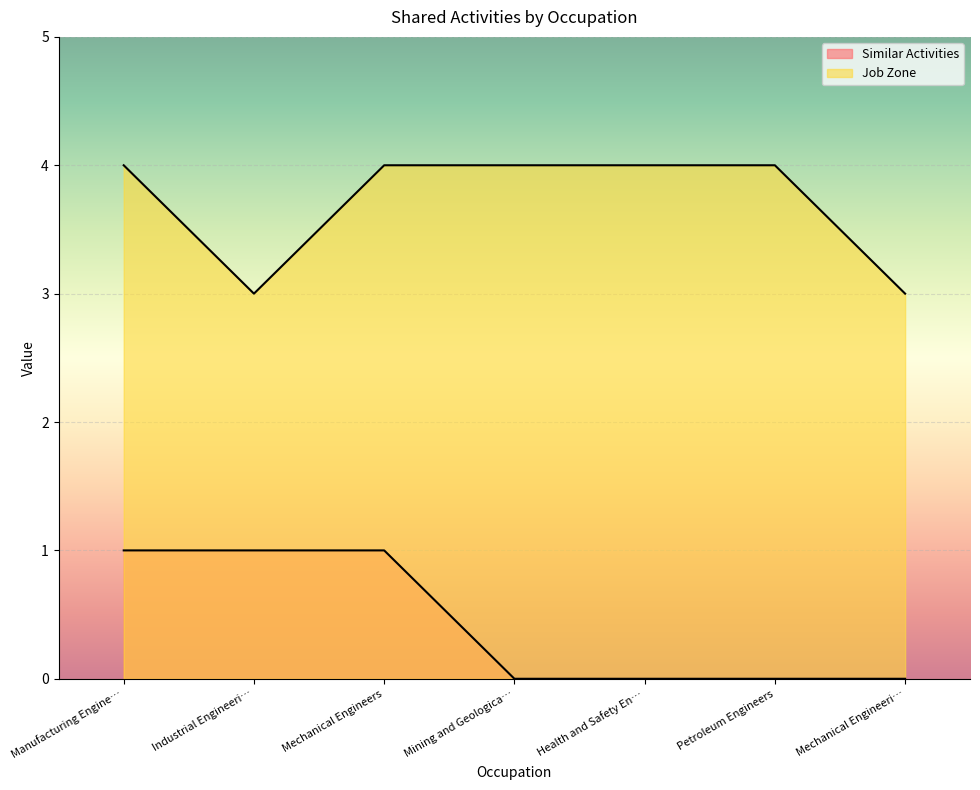

True or false: Job Zone and Similar Activities cross at least once.

False